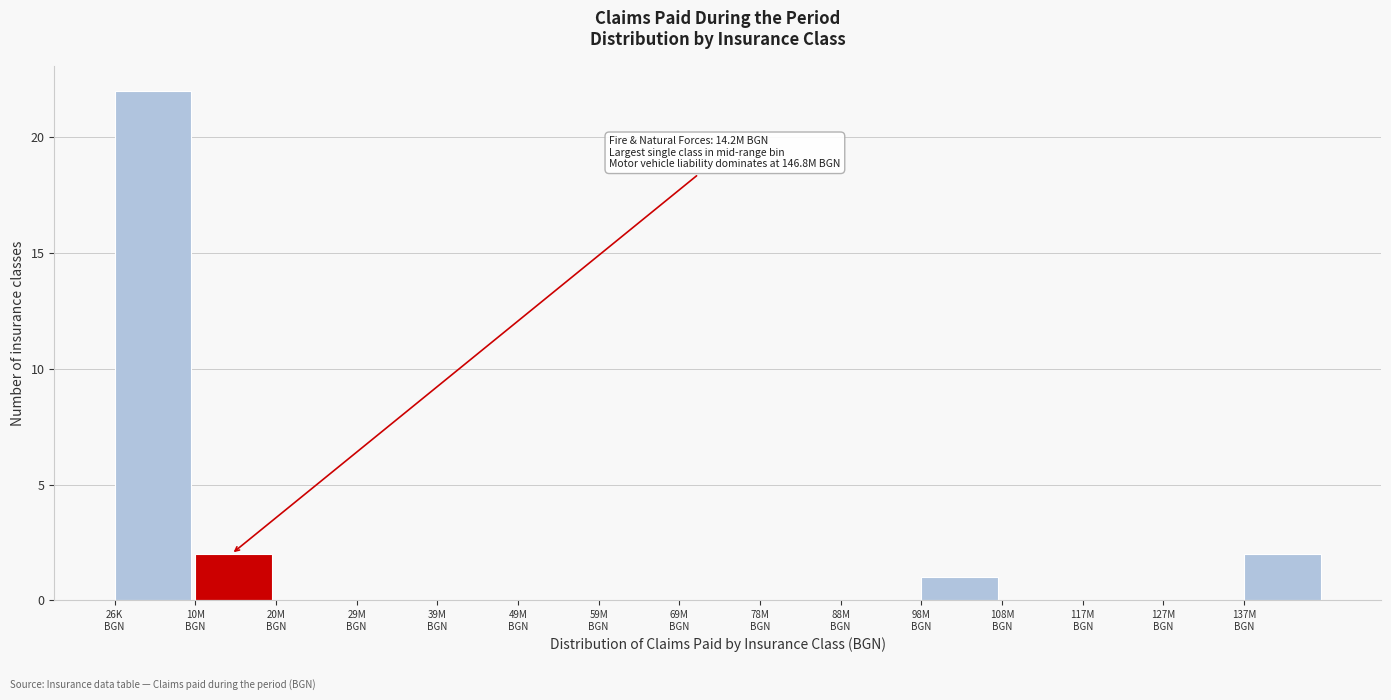

What is the sum of all values?

27